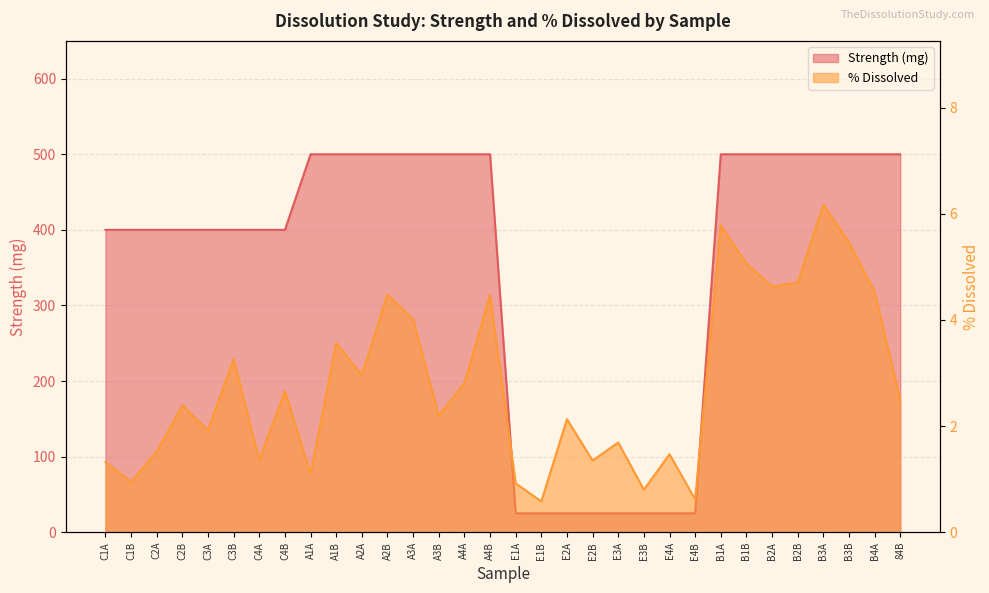

What position from the left is E1A?

17